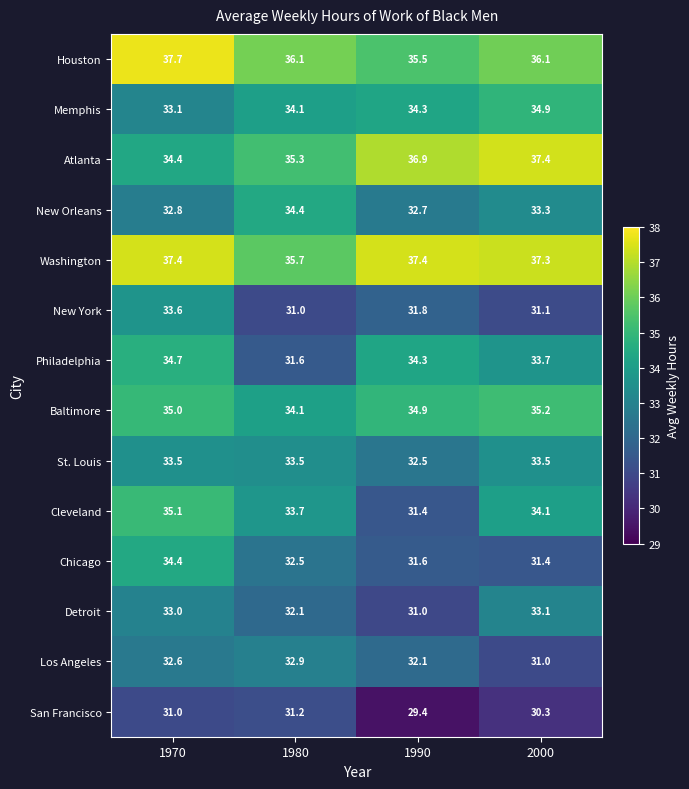

At how many categories does at least one series exceed 33?

4